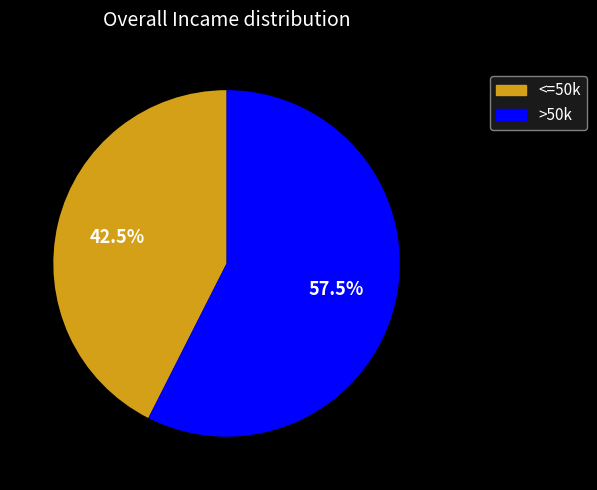

Which has a higher value, >50k or <=50k?

>50k